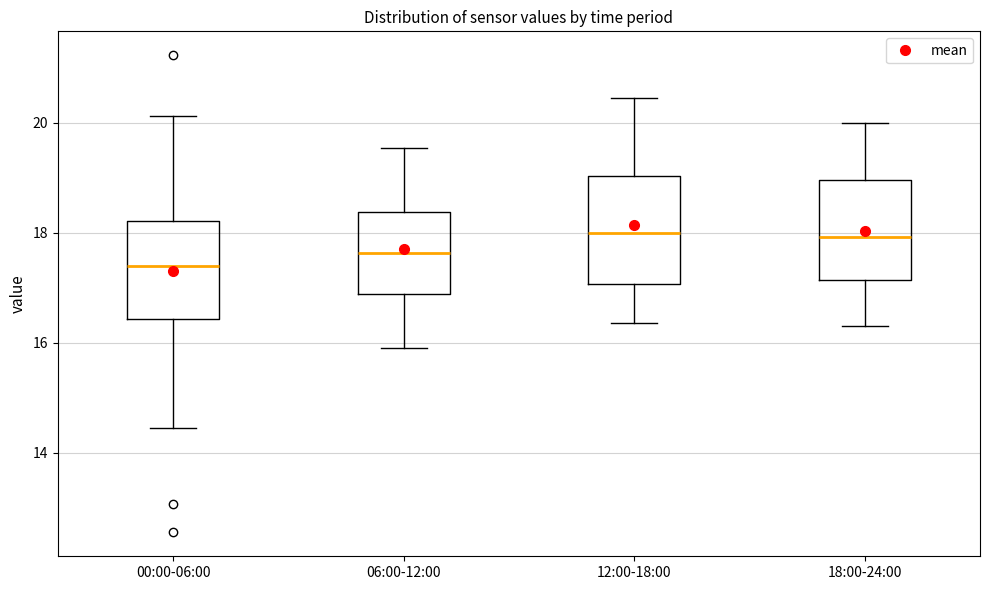

Reading left to right, read every box against the y-axis: the position of its median line, the range the box covers, and the ends of its whiskers. The values are not printed on the chart, so give them approximately, as read against the axis.

00:00-06:00: median 17.4, box 16.4 to 18.2, whiskers 14.4 to 20.2
06:00-12:00: median 17.6, box 16.8 to 18.4, whiskers 16.0 to 19.6
12:00-18:00: median 18.0, box 17.0 to 19.0, whiskers 16.4 to 20.4
18:00-24:00: median 18.0, box 17.2 to 19.0, whiskers 16.4 to 20.0